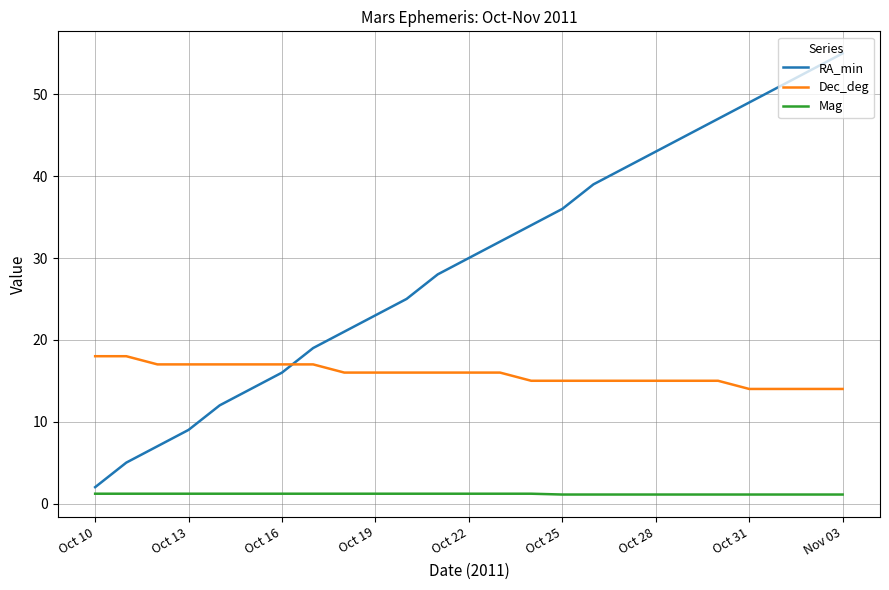

Which series ends up on top after the final intersection of Dec_deg and RA_min?

RA_min